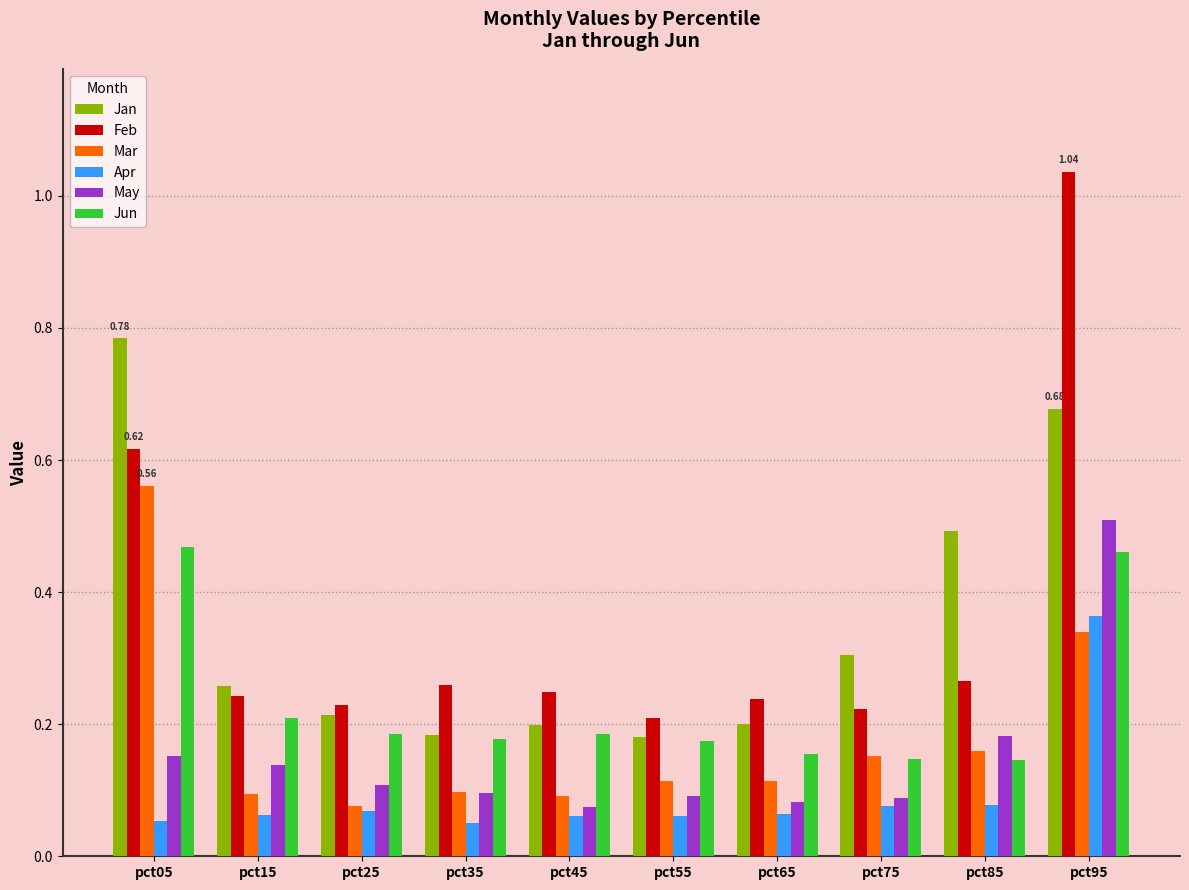

Which series changed the most between pct25 and pct85?

Jan